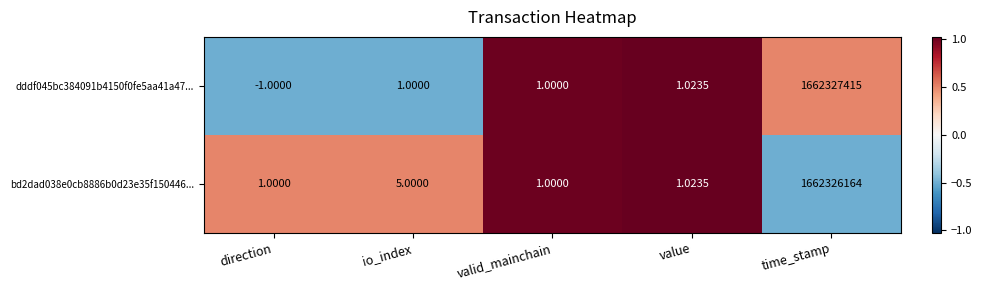

What is the smallest value displayed?

-1.0